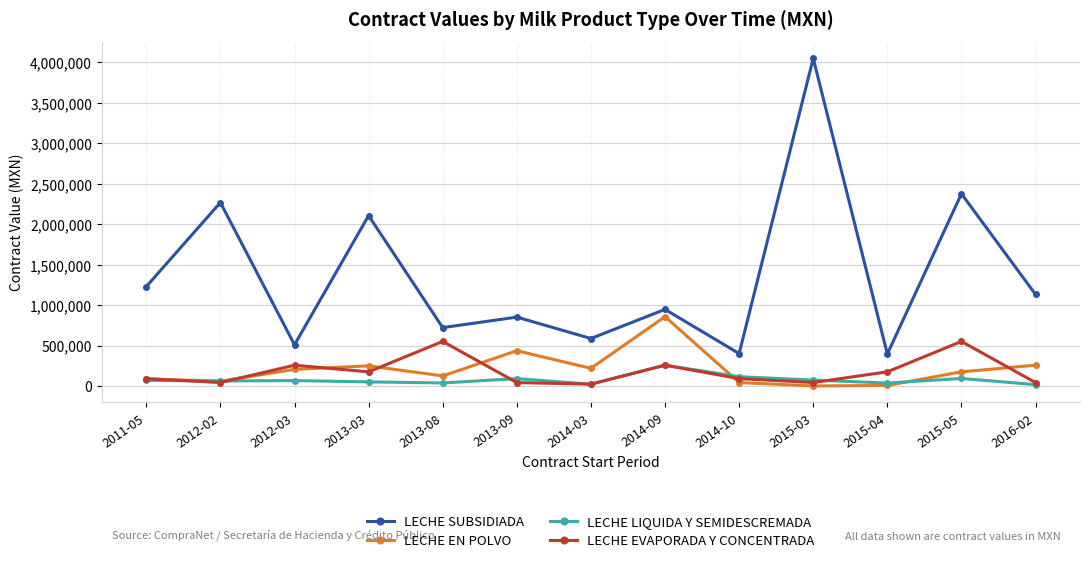

Which series has the widest spread of values?

LECHE SUBSIDIADA